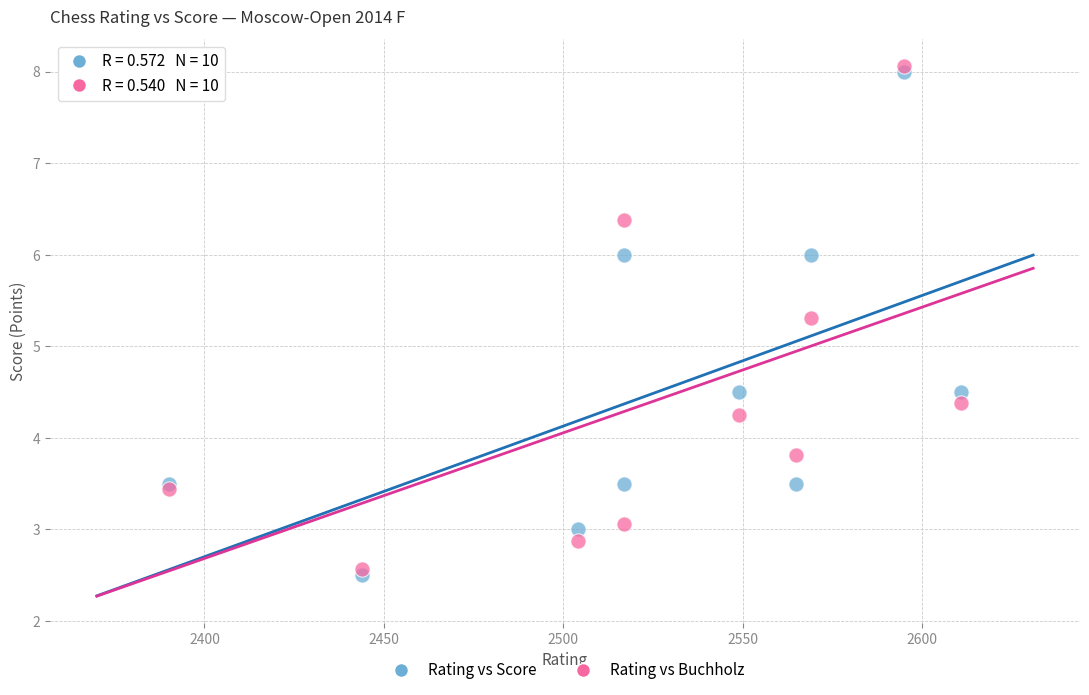

Across all series, what Y value is closest to 5?

5.3